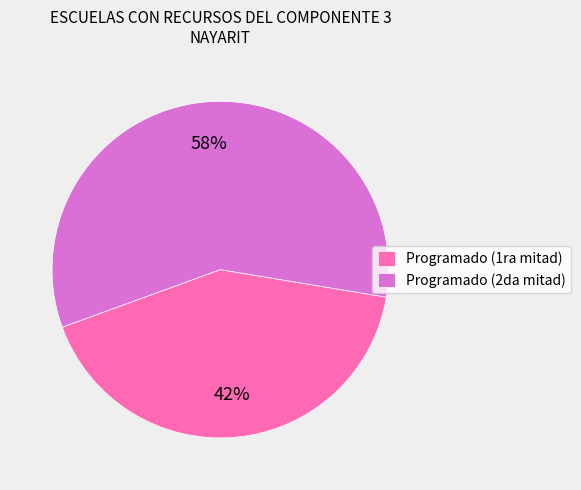

Combined, do Programado (1ra mitad) and Programado (2da mitad) account for over 50%?

Yes